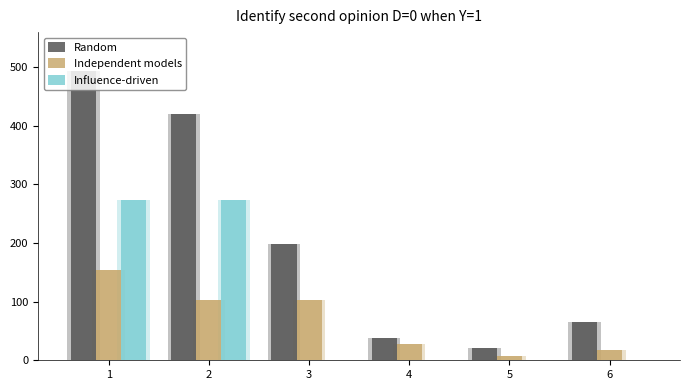

What is the average value of the Random series?

206